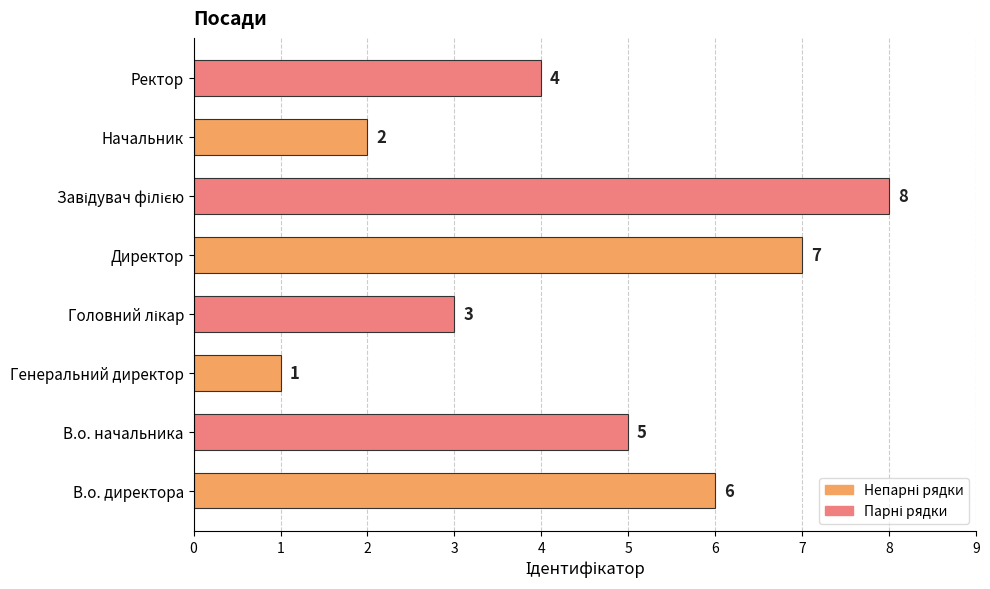

What is the sum of the values at В.о. директора and В.о. начальника?

11